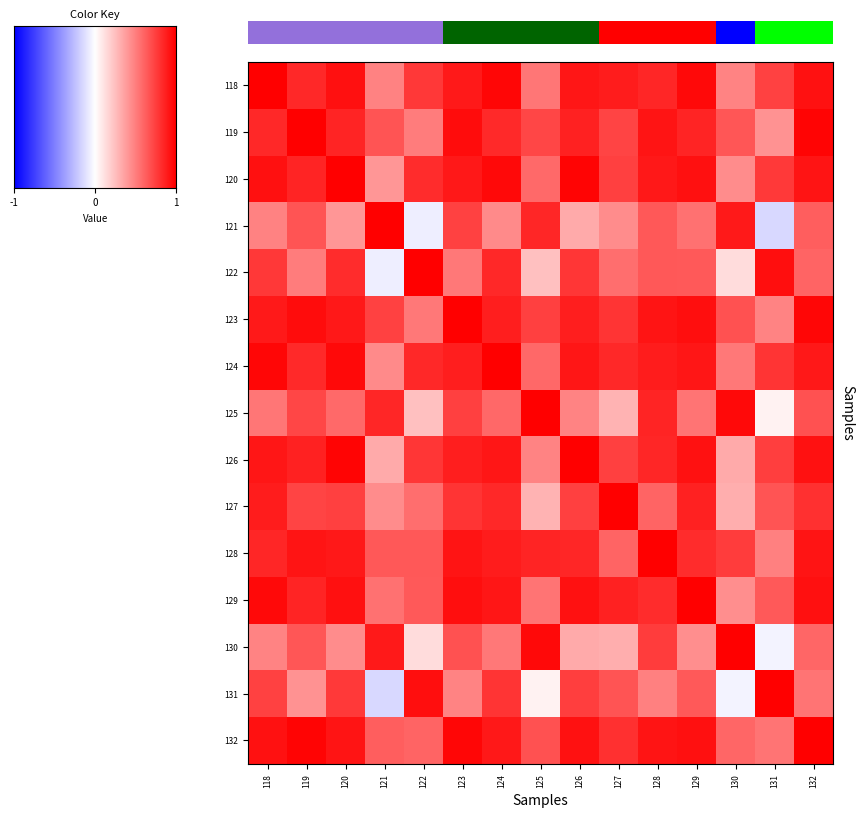

What is the minimum value for 129?

0.4